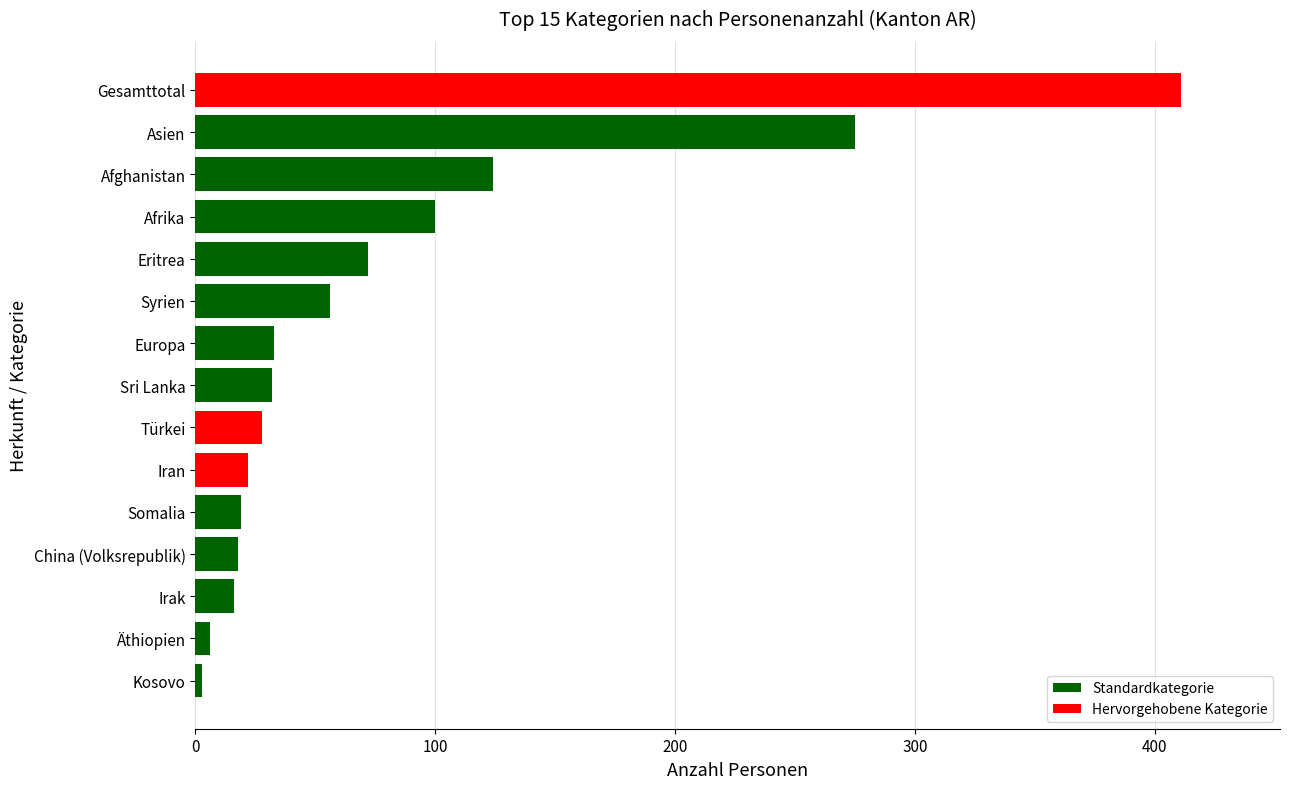

Approximately how many times larger is the value at Iran compared to Sri Lanka?

0.7